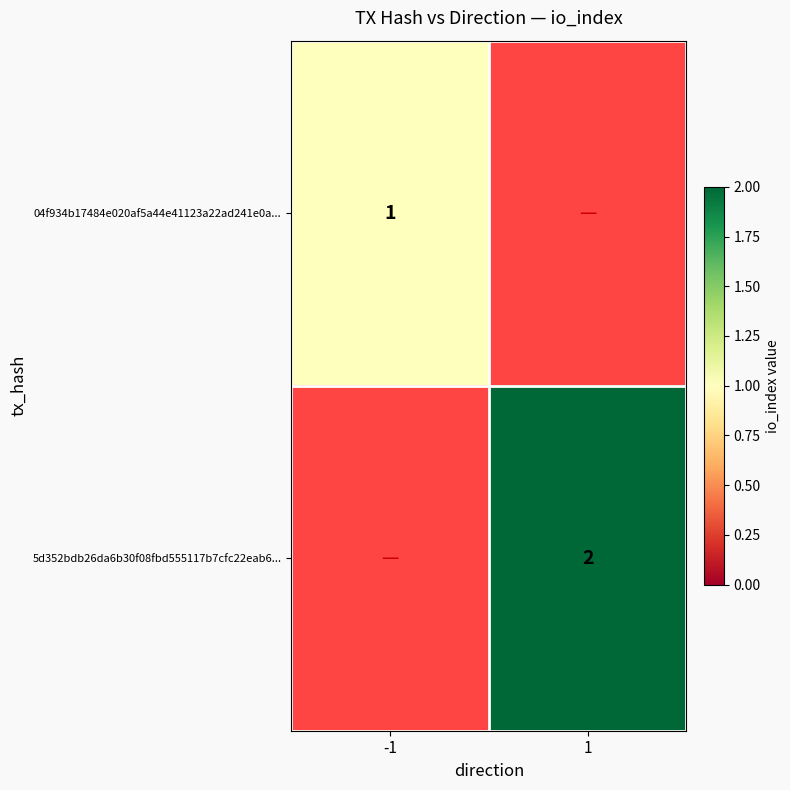

True or false: 04f934b17484e020af5a44e41123a22ad241e0a... has a value of 1 at -1.

True